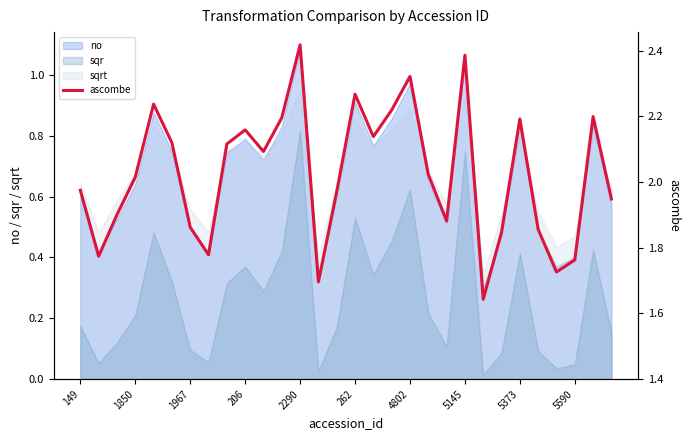

Does the chart display data point markers on the line(s)?

No